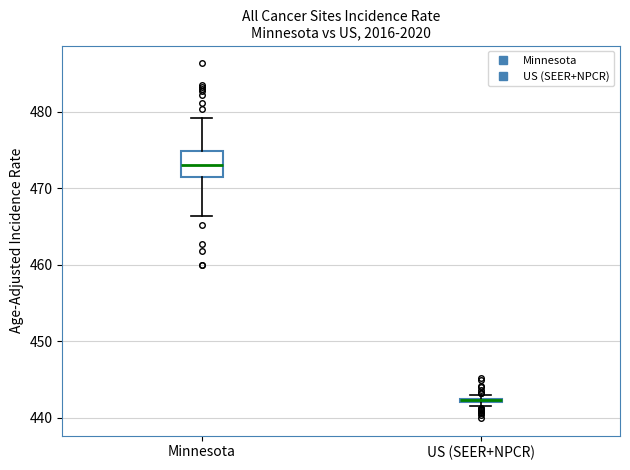

Where is the upper edge of the box for US (SEER+NPCR) on the y-axis? The values are not printed on the chart, so give them approximately, as read against the axis.

443